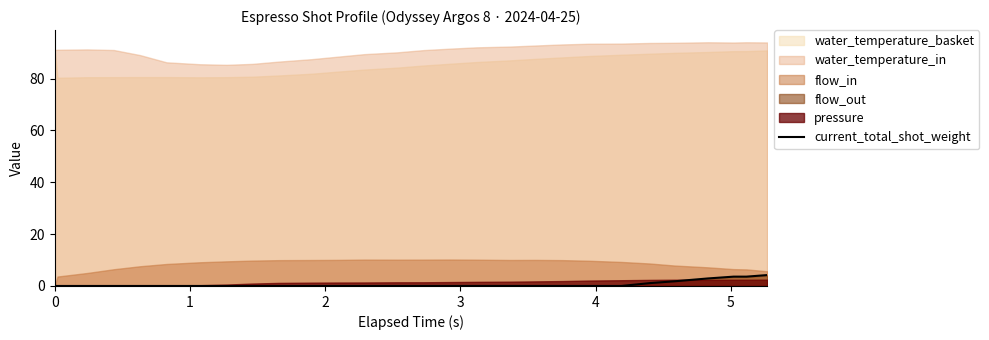

Does the chart have visible grid lines?

No